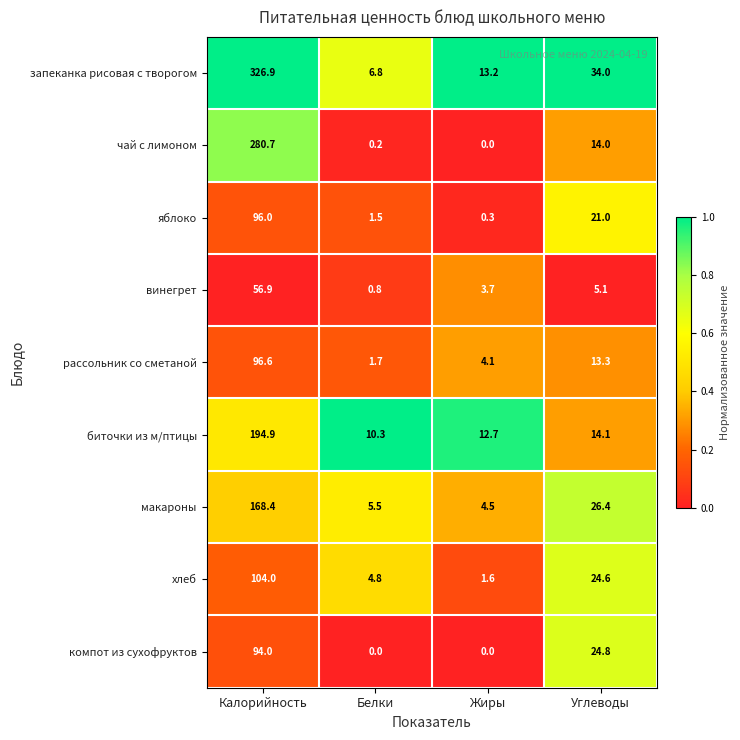

What is the lowest value of the рассольник со сметаной series?

1.7